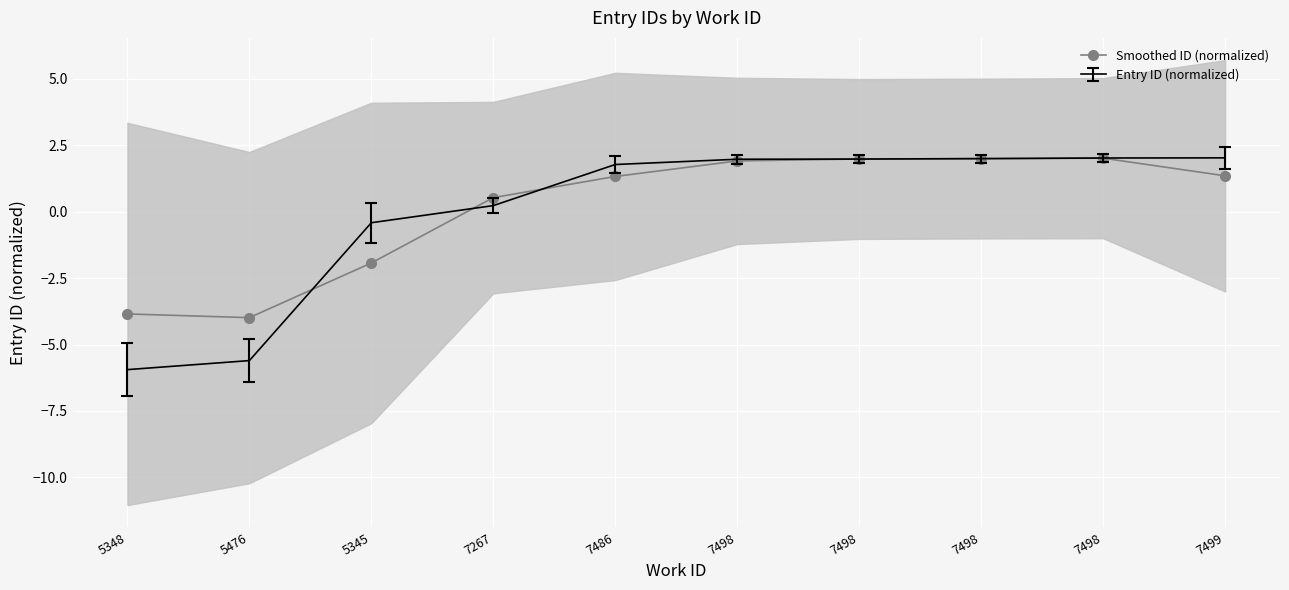

Reading left to right, extract all data points from this chart.

5348=-3.8	5476=-4.0	5345=-1.9	7267=0.5	7486=1.3	7498=1.9	7498=2.0	7498=2.0	7498=2.0	7499=1.3